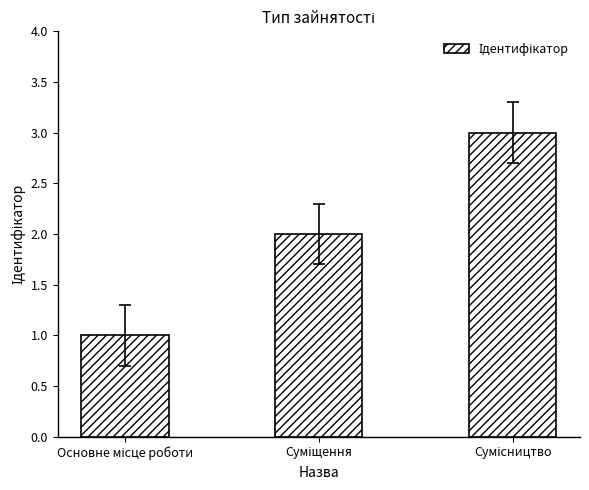

How many values are between 1 and 3?

3